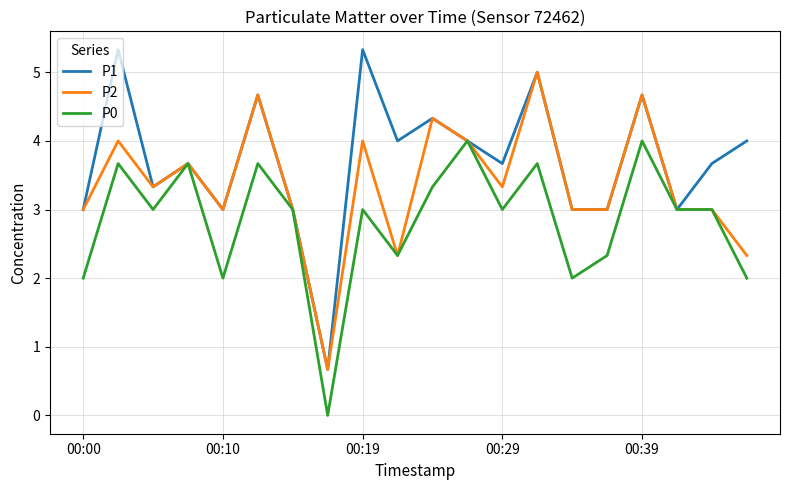

List the series in order of their peak value, highest first.

P1, P2, P0